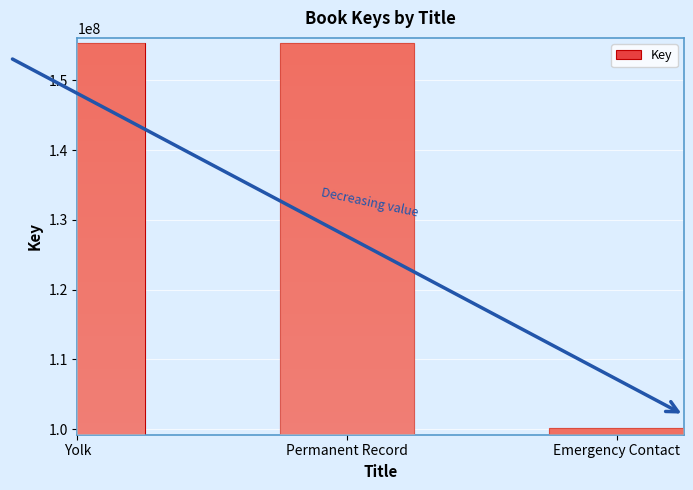

Read the value at Yolk, to the nearest 100.

155316400